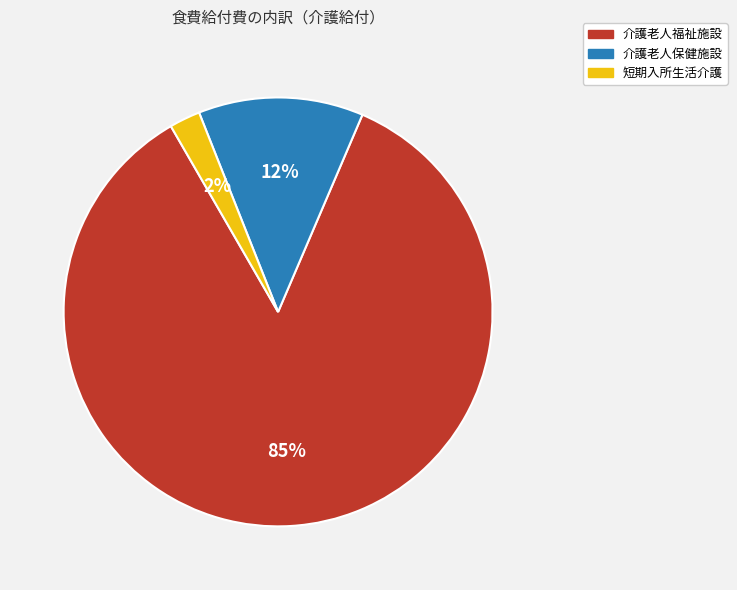

Do 短期入所生活介護 and 介護老人保健施設 together represent more than half of the pie?

No